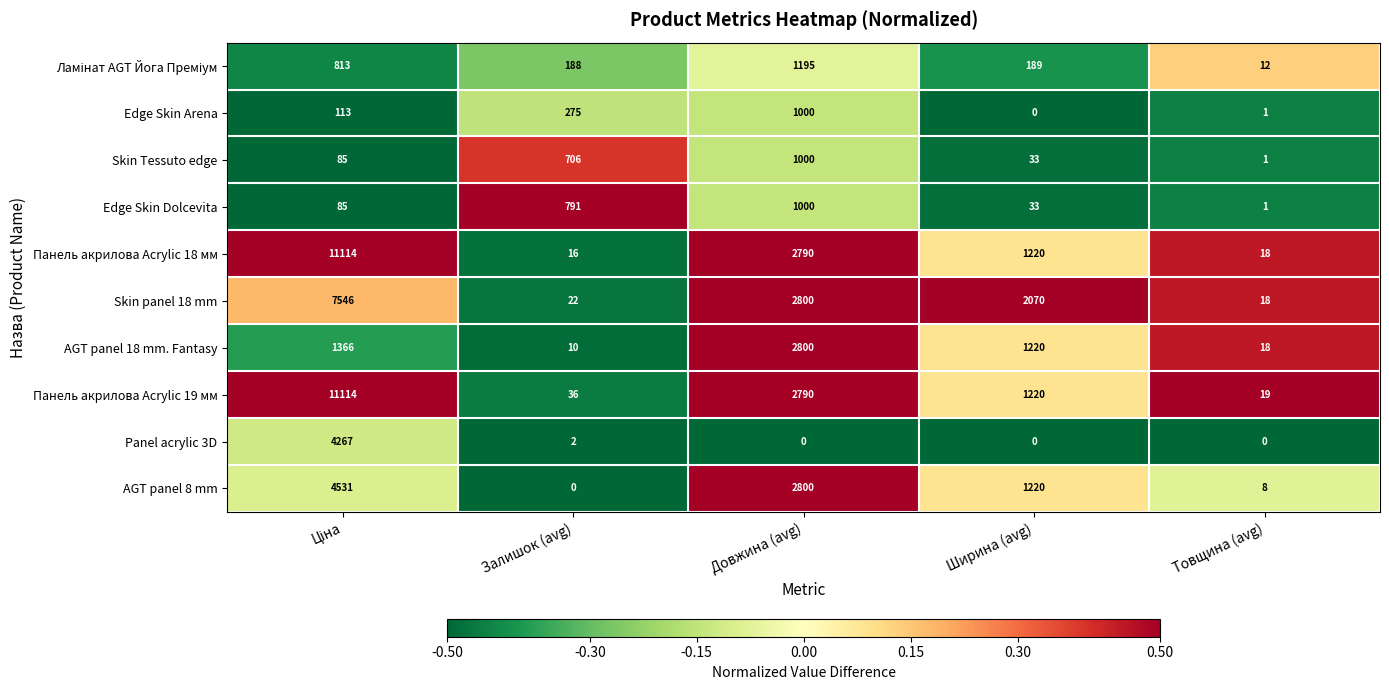

What is the highest value of the Edge Skin Dolcevita series?

1000